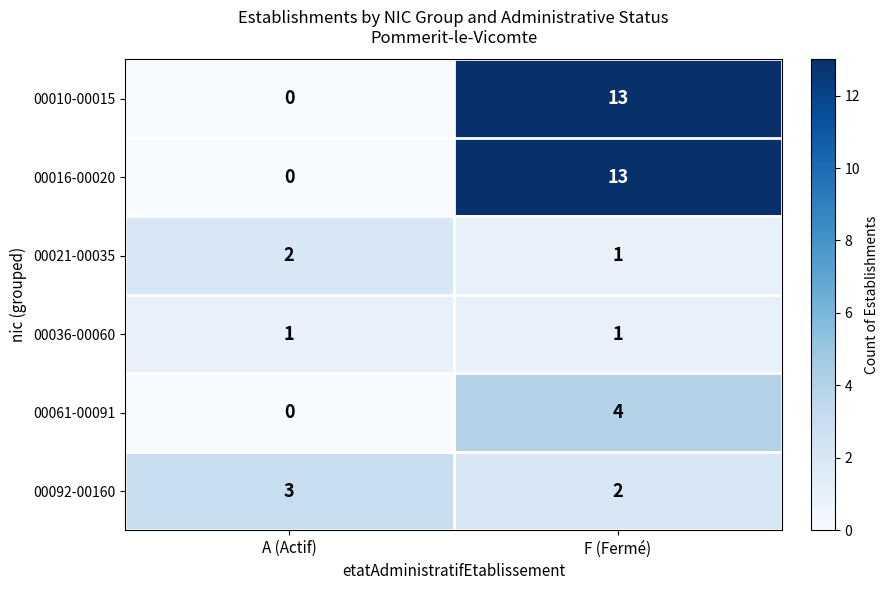

At which label does 00092-00160 reach its peak?

A (Actif)